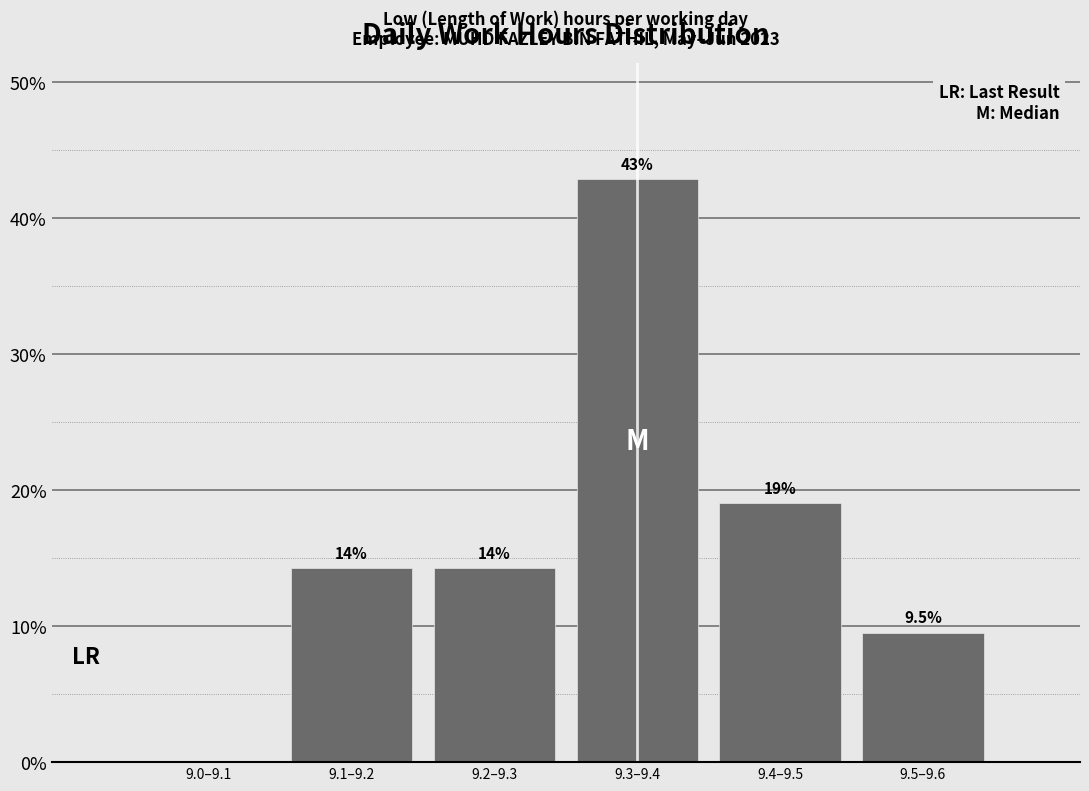

Reading right to left, list all the values displayed in this chart.

9.5–9.6=9.5	9.4–9.5=19.0	9.3–9.4=42.9	9.2–9.3=14.3	9.1–9.2=14.3	9.0–9.1=0.0